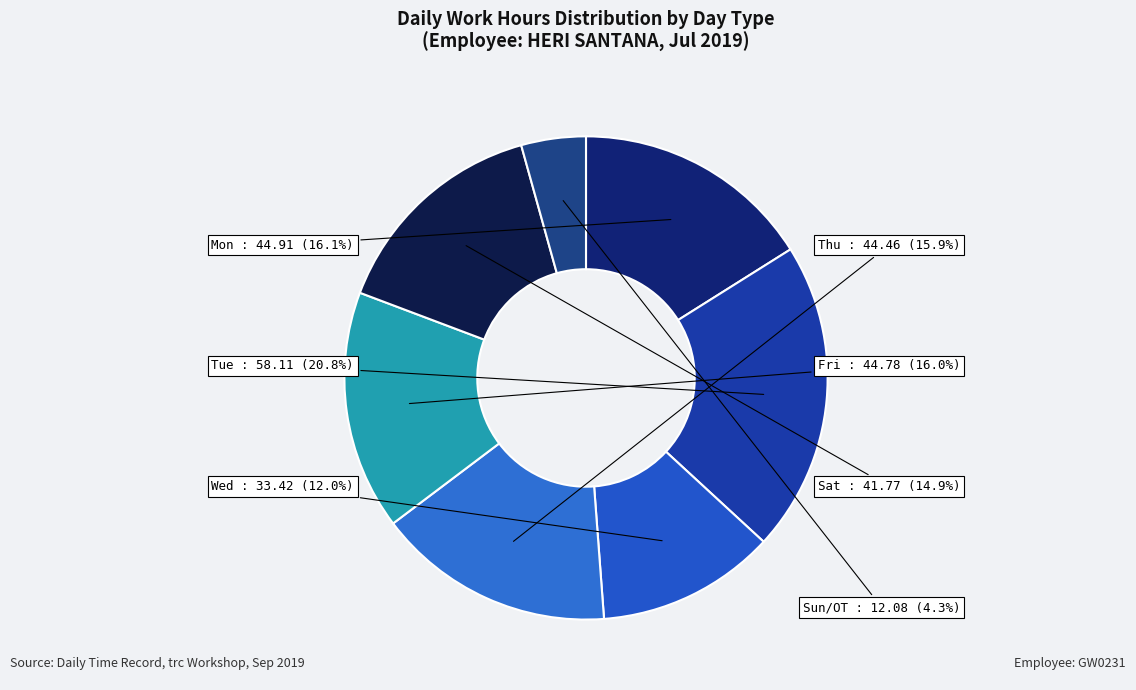

Is Tue the majority of the pie?

No